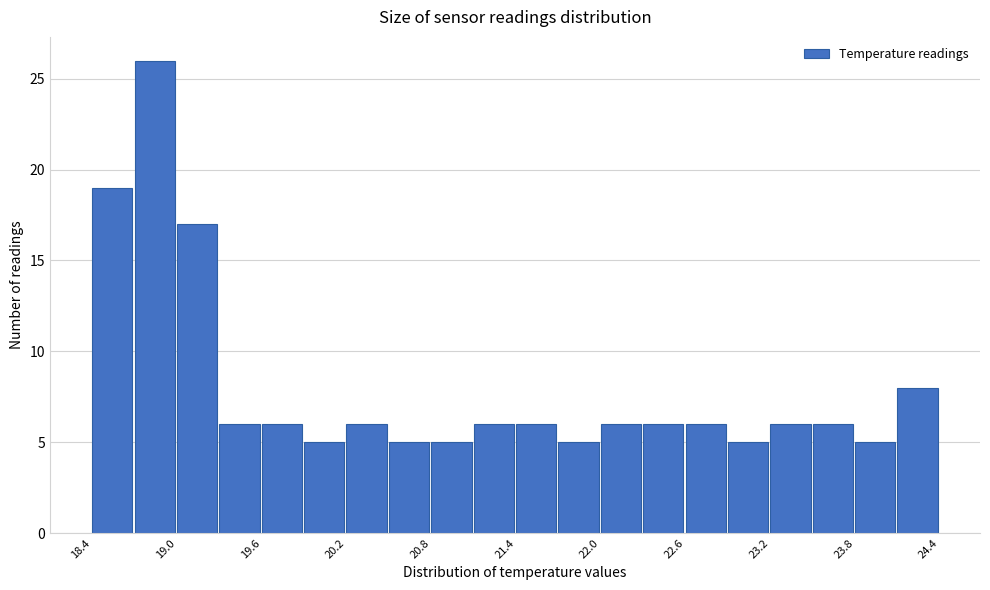

Read against the x-axis, roughly where is the centre of the tallest bar?

18.8